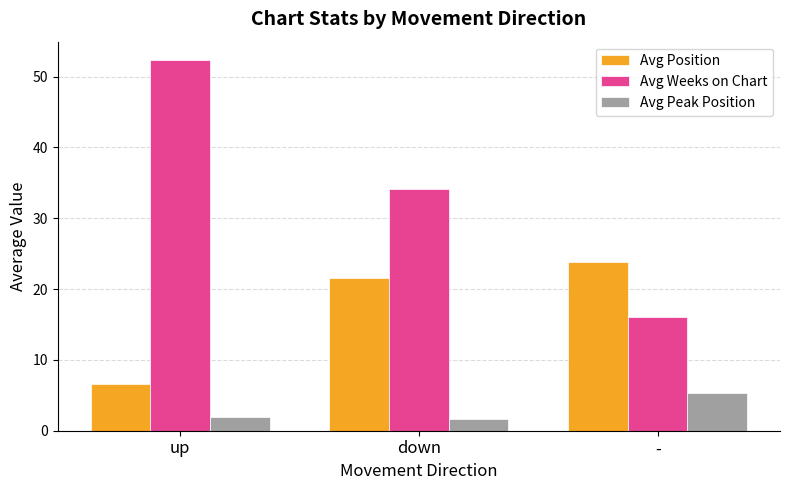

At how many categories does at least one series exceed 47?

1